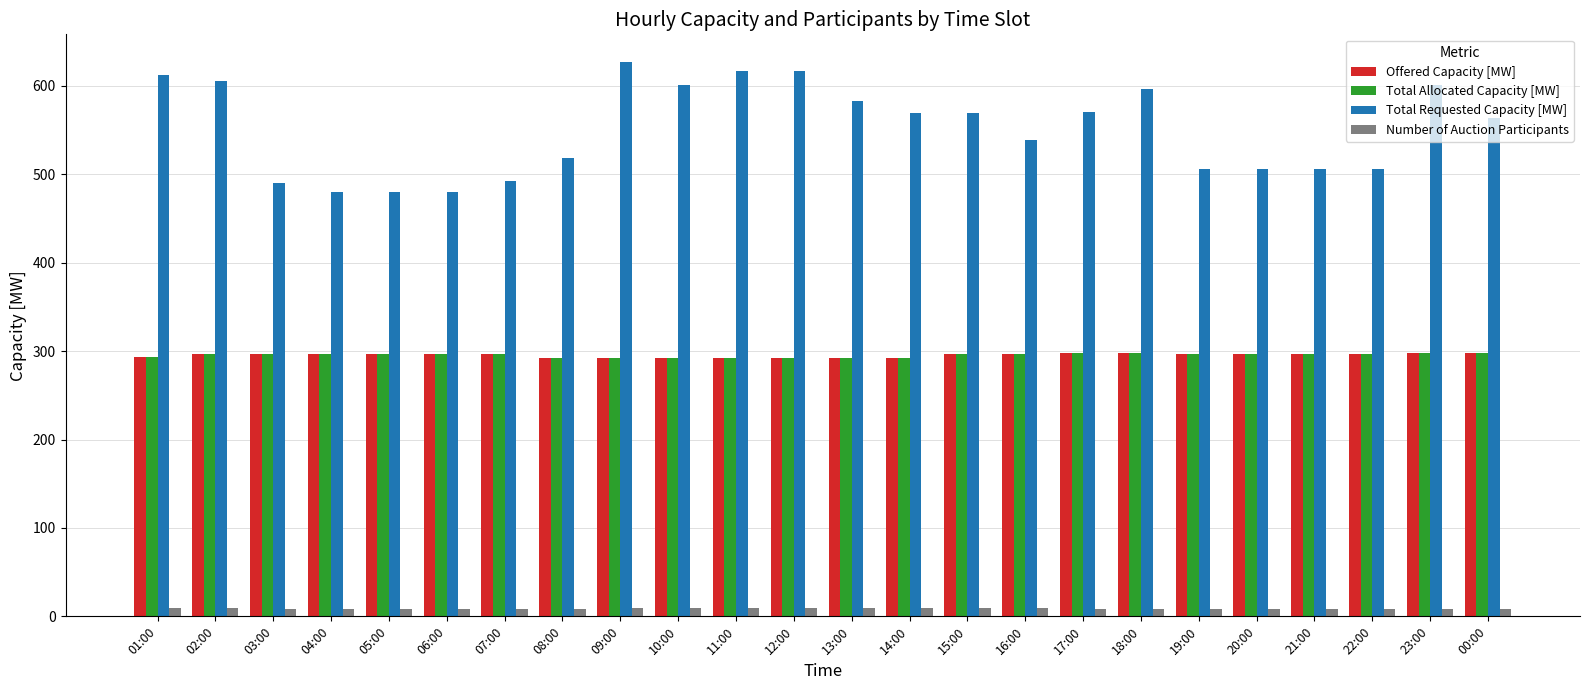

What is the sum of the Number of Auction Participants values at 09:00 and 18:00?

17